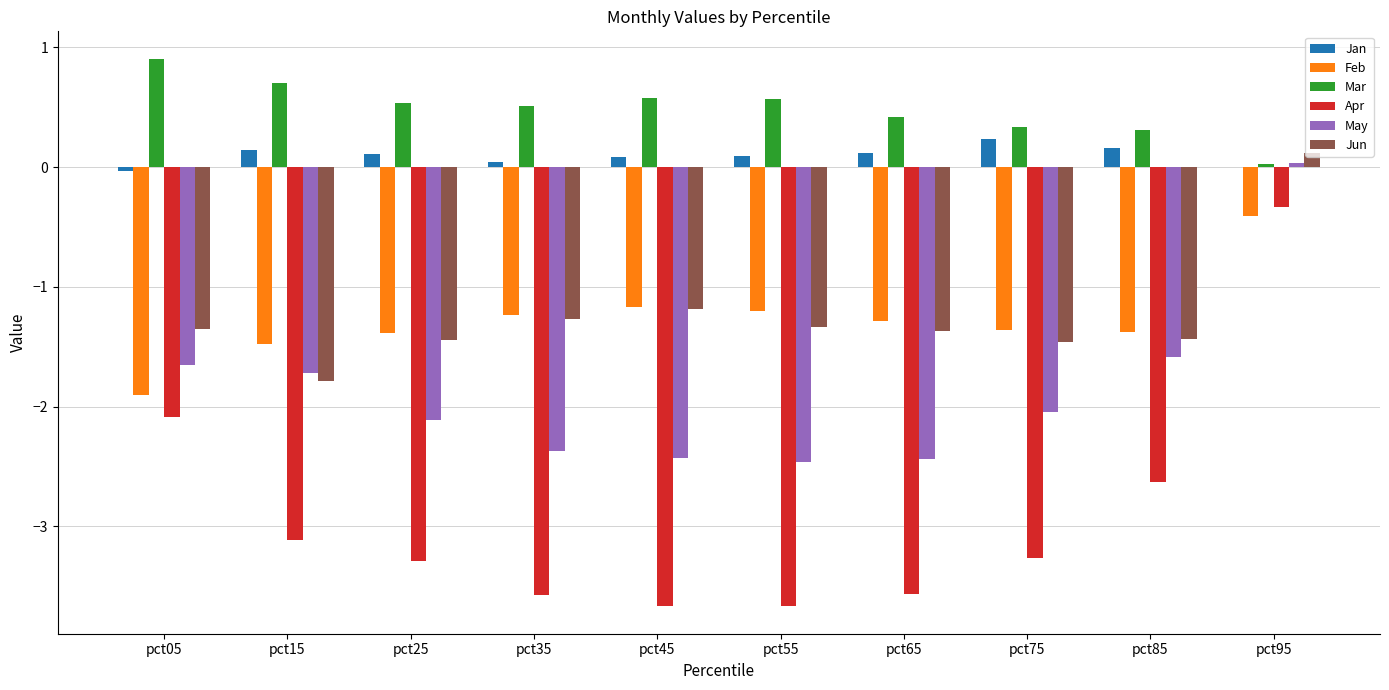

What is the sum of the Feb values at pct65 and pct85?

-2.7